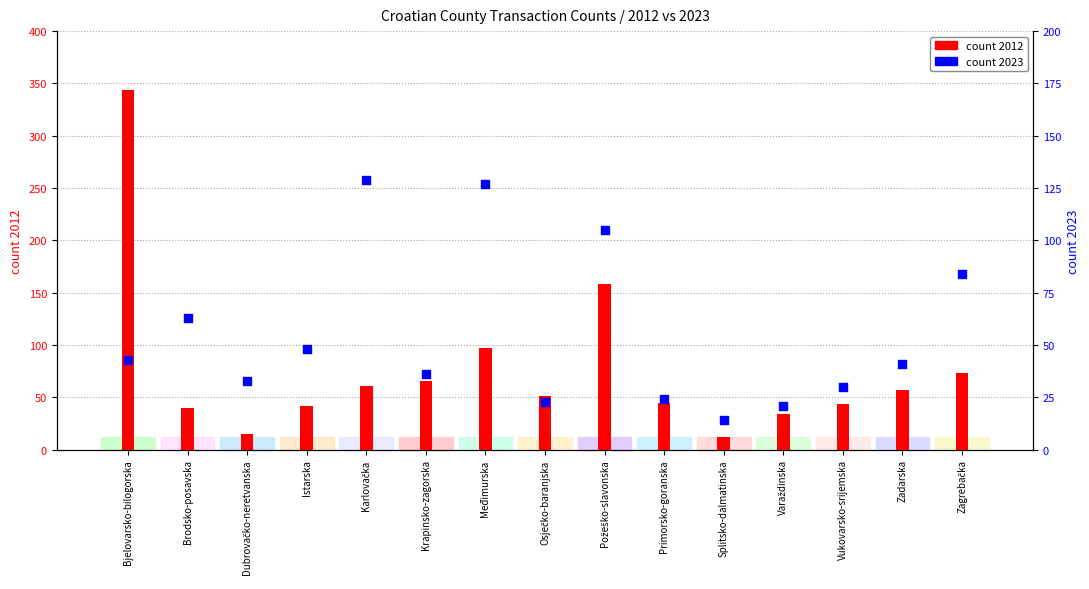

Which series has the largest total across all categories?

count 2012